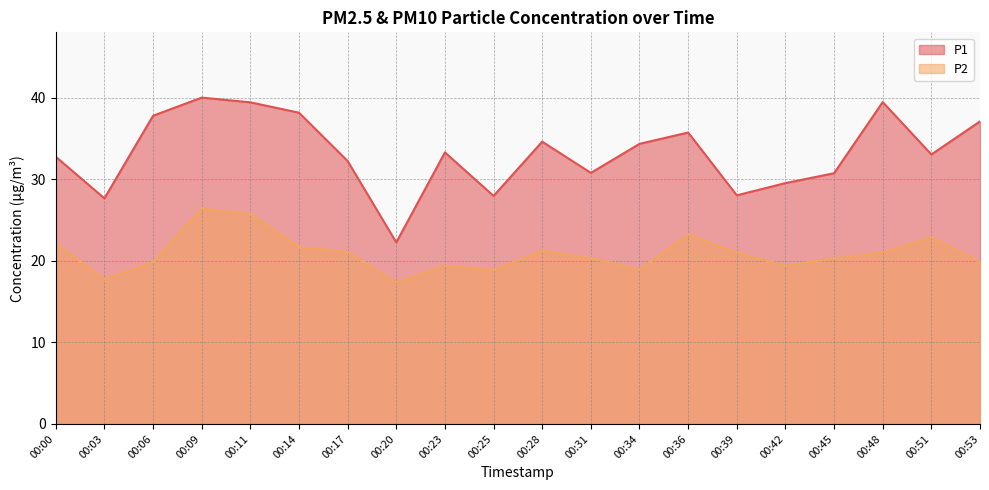

Which series has the largest total across all categories?

P1